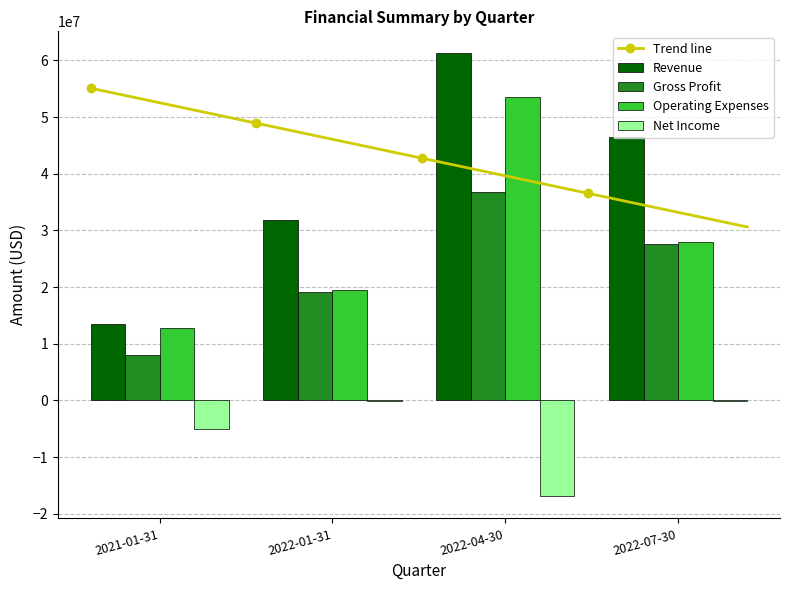

The value of Operating Expenses at 2022-07-30 is 27881000. True or false?

True